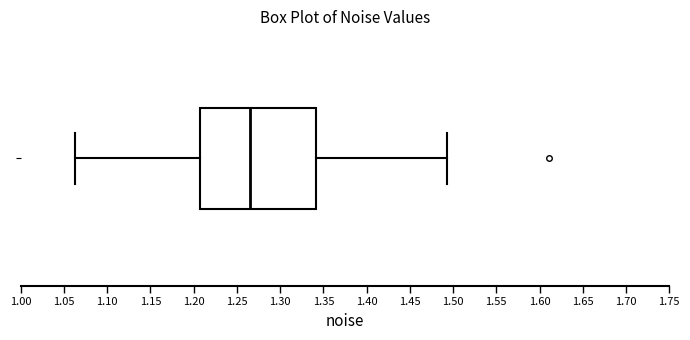

Where is the right edge of the box on the x-axis? The values are not printed on the chart, so give them approximately, as read against the axis.

1.340